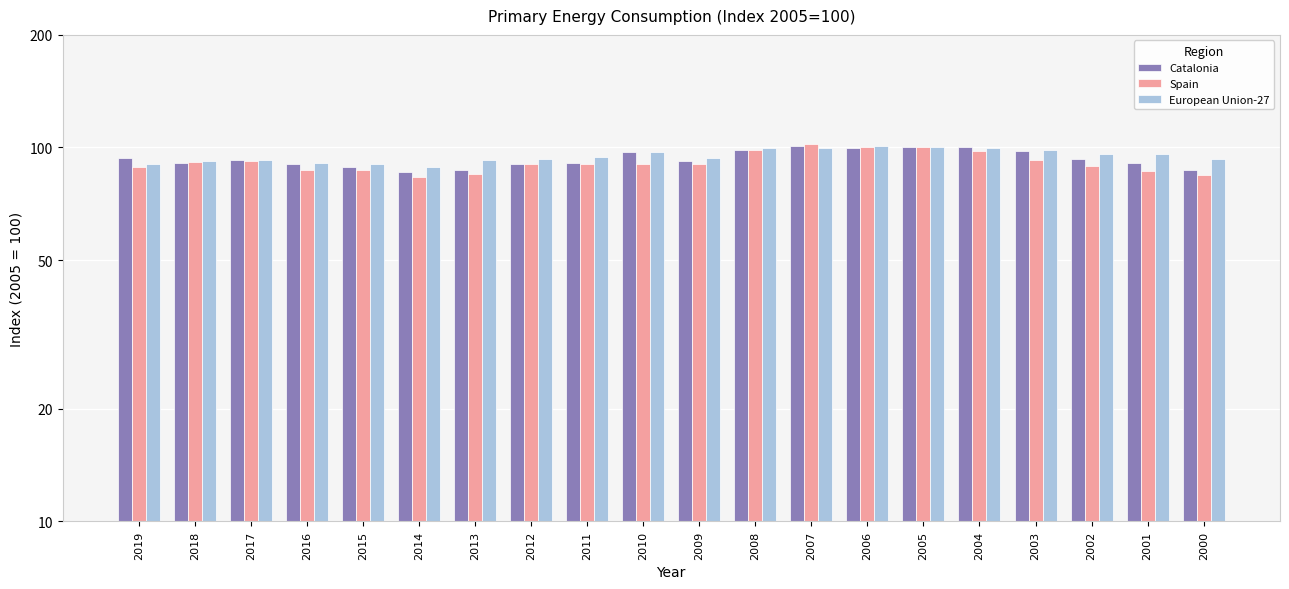

Does the chart contain any negative values?

No